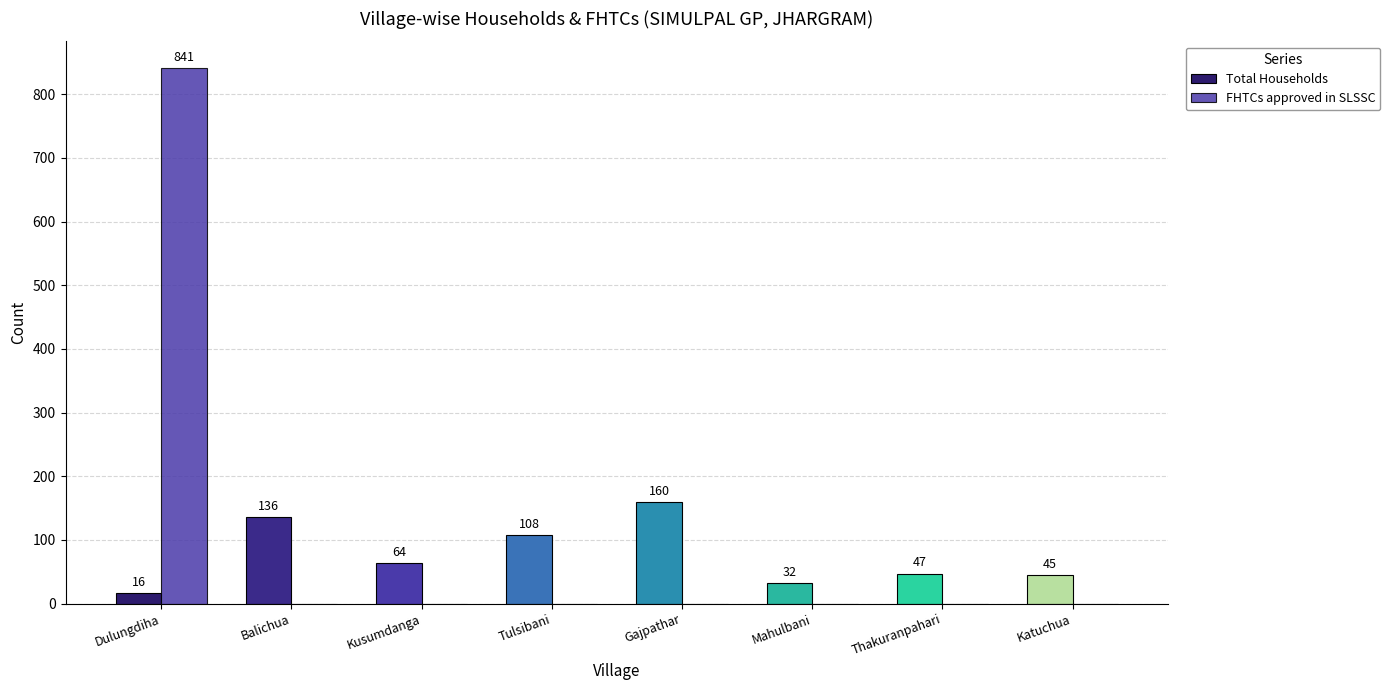

How many values in FHTCs approved in SLSSC are above zero?

1